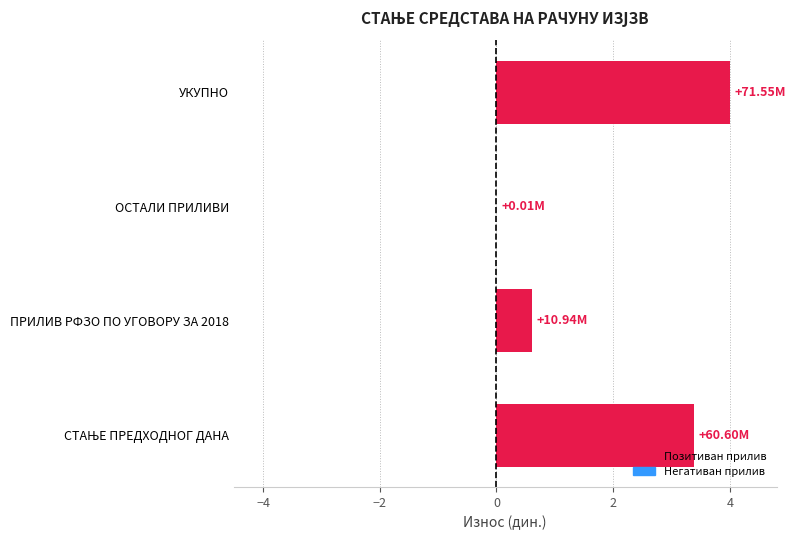

Which category has the highest value across all series?

УКУПНО